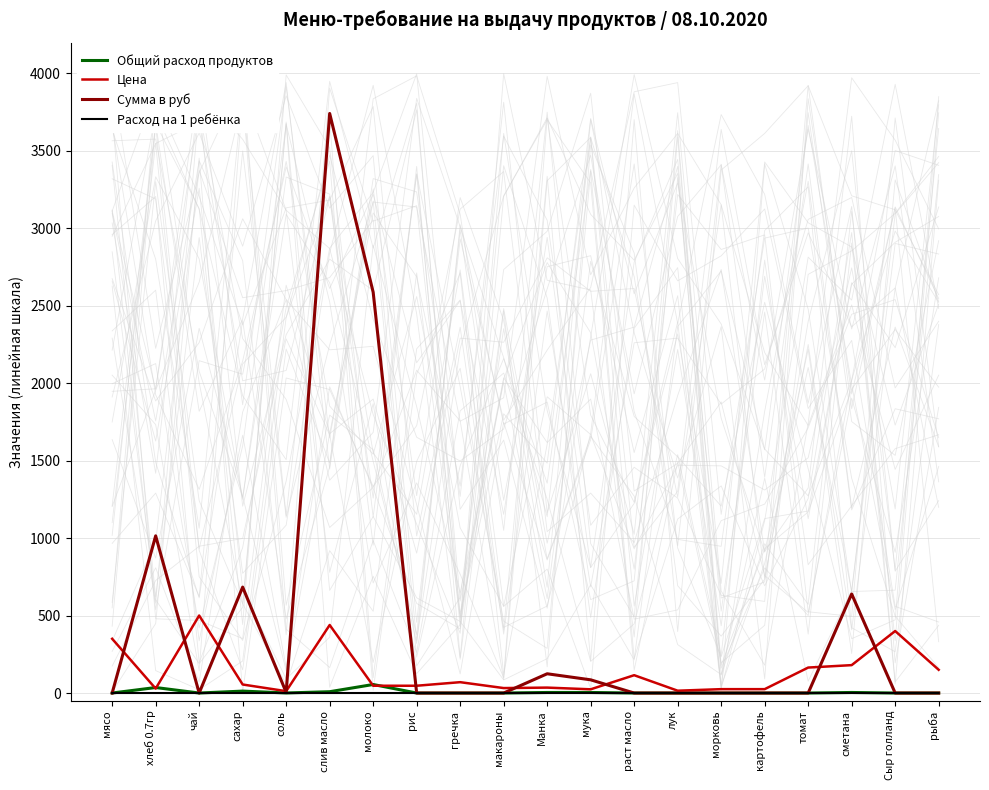

Reading right to left, transcribe all the data shown in this chart.

Общий расход продуктов: 0.0	0.0	3.5	0.0	0.0	0.0	0.0	0.0	3.5	3.5	0.0	0.0	0.0	55.0	8.5	0.4	12.4	0.0	35.5	0.0
Цена: 150.0	400.0	180.0	164.3	25.0	25.0	15.0	115.0	24.0	35.0	32.0	70.0	47.0	47.0	438.9	12.0	55.0	500.0	28.6	350.0
Сумма в руб: 0.0	0.0	639.0	0.0	0.0	0.0	0.0	0.0	85.2	124.2	0.0	0.0	0.0	2586.2	3739.3	4.3	683.4	0.0	1014.2	0.0
Расход на 1 ребёнка: 0.0	0.0	0.0	0.0	0.0	0.0	0.0	0.0	0.0	0.0	0.0	0.0	0.0	0.2	0.0	0.0	0.0	0.0	0.1	0.0